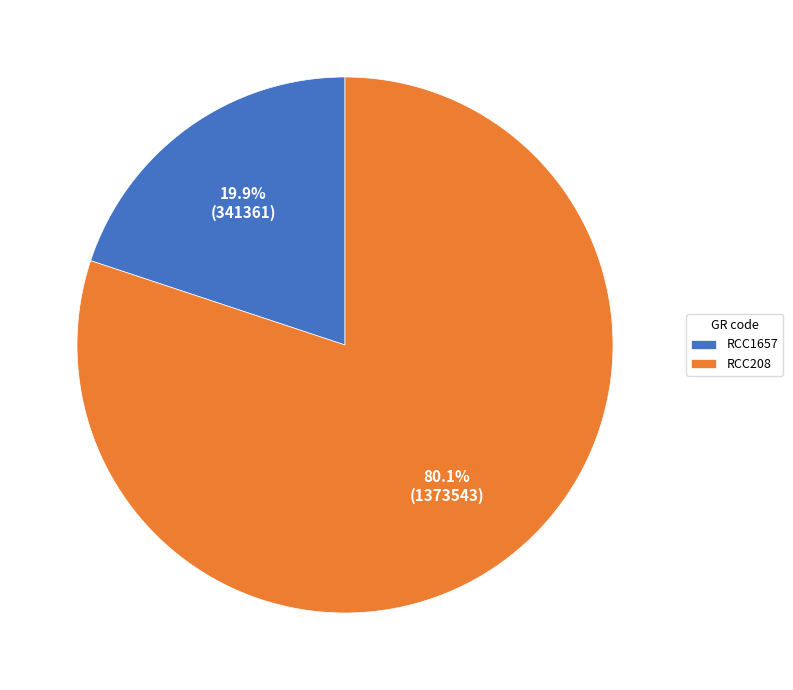

What is the largest slice in the pie chart?

RCC208